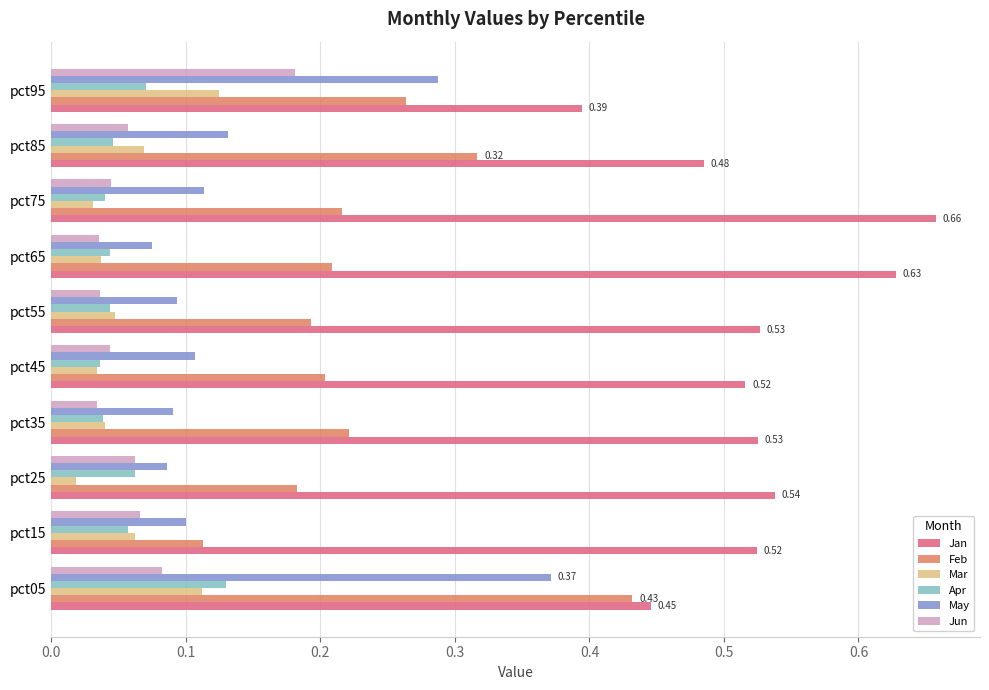

Which series has the largest range (max minus min)?

Feb